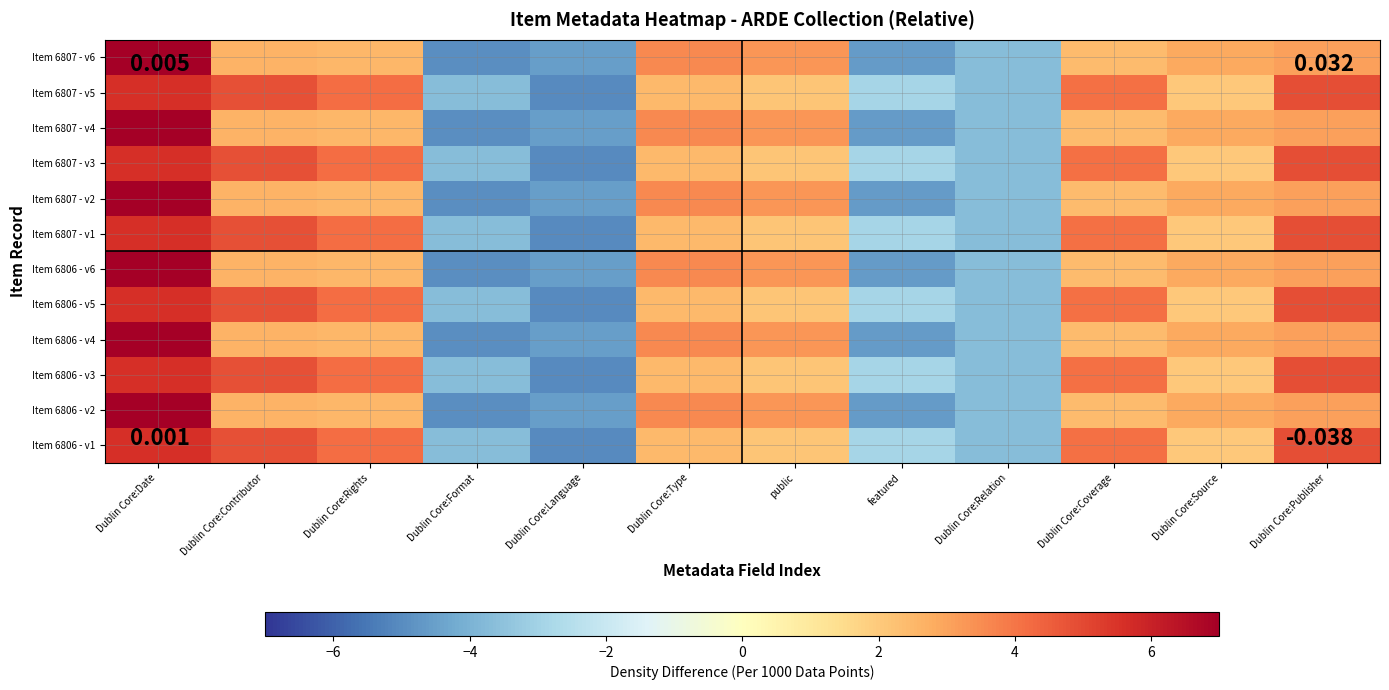

What is the total value across all series at featured?

-45.2